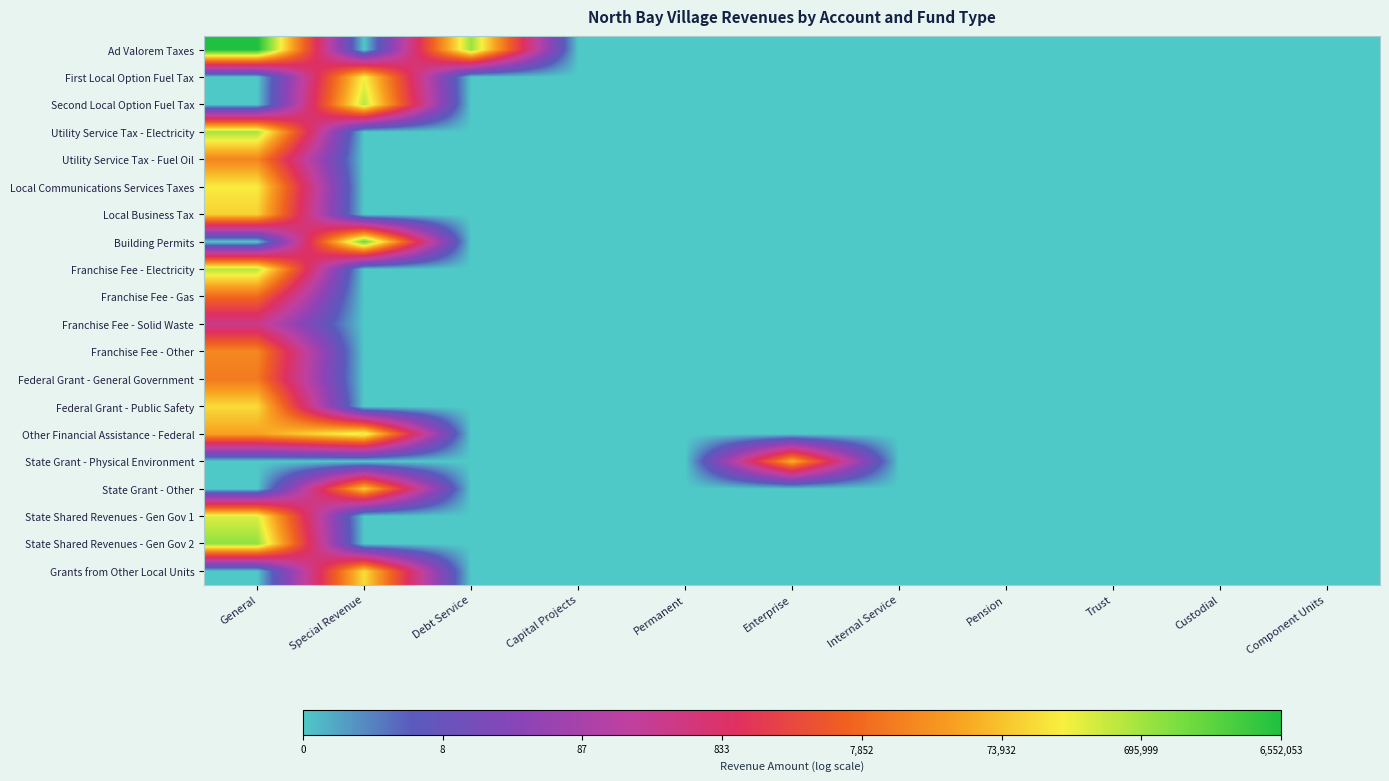

Reading right to left, what are all the values shown in this chart?

Ad Valorem Taxes: Component Units=0.0	Custodial=0.0	Trust=0.0	Pension=0.0	Internal Service=0.0	Enterprise=0.0	Permanent=0.0	Capital Projects=0.0	Debt Service=13.6	Special Revenue=0.0	General=15.7
First Local Option Fuel Tax: Component Units=0.0	Custodial=0.0	Trust=0.0	Pension=0.0	Internal Service=0.0	Enterprise=0.0	Permanent=0.0	Capital Projects=0.0	Debt Service=0.0	Special Revenue=12.2	General=0.0
Second Local Option Fuel Tax: Component Units=0.0	Custodial=0.0	Trust=0.0	Pension=0.0	Internal Service=0.0	Enterprise=0.0	Permanent=0.0	Capital Projects=0.0	Debt Service=0.0	Special Revenue=13.1	General=0.0
Utility Service Tax - Electricity: Component Units=0.0	Custodial=0.0	Trust=0.0	Pension=0.0	Internal Service=0.0	Enterprise=0.0	Permanent=0.0	Capital Projects=0.0	Debt Service=0.0	Special Revenue=0.0	General=13.4
Utility Service Tax - Fuel Oil: Component Units=0.0	Custodial=0.0	Trust=0.0	Pension=0.0	Internal Service=0.0	Enterprise=0.0	Permanent=0.0	Capital Projects=0.0	Debt Service=0.0	Special Revenue=0.0	General=9.8
Local Communications Services Taxes: Component Units=0.0	Custodial=0.0	Trust=0.0	Pension=0.0	Internal Service=0.0	Enterprise=0.0	Permanent=0.0	Capital Projects=0.0	Debt Service=0.0	Special Revenue=0.0	General=12.1
Local Business Tax: Component Units=0.0	Custodial=0.0	Trust=0.0	Pension=0.0	Internal Service=0.0	Enterprise=0.0	Permanent=0.0	Capital Projects=0.0	Debt Service=0.0	Special Revenue=0.0	General=11.5
Building Permits: Component Units=0.0	Custodial=0.0	Trust=0.0	Pension=0.0	Internal Service=0.0	Enterprise=0.0	Permanent=0.0	Capital Projects=0.0	Debt Service=0.0	Special Revenue=14.3	General=0.0
Franchise Fee - Electricity: Component Units=0.0	Custodial=0.0	Trust=0.0	Pension=0.0	Internal Service=0.0	Enterprise=0.0	Permanent=0.0	Capital Projects=0.0	Debt Service=0.0	Special Revenue=0.0	General=13.1
Franchise Fee - Gas: Component Units=0.0	Custodial=0.0	Trust=0.0	Pension=0.0	Internal Service=0.0	Enterprise=0.0	Permanent=0.0	Capital Projects=0.0	Debt Service=0.0	Special Revenue=0.0	General=9.0
Franchise Fee - Solid Waste: Component Units=0.0	Custodial=0.0	Trust=0.0	Pension=0.0	Internal Service=0.0	Enterprise=0.0	Permanent=0.0	Capital Projects=0.0	Debt Service=0.0	Special Revenue=0.0	General=5.8
Franchise Fee - Other: Component Units=0.0	Custodial=0.0	Trust=0.0	Pension=0.0	Internal Service=0.0	Enterprise=0.0	Permanent=0.0	Capital Projects=0.0	Debt Service=0.0	Special Revenue=0.0	General=9.8
Federal Grant - General Government: Component Units=0.0	Custodial=0.0	Trust=0.0	Pension=0.0	Internal Service=0.0	Enterprise=0.0	Permanent=0.0	Capital Projects=0.0	Debt Service=0.0	Special Revenue=0.0	General=9.4
Federal Grant - Public Safety: Component Units=0.0	Custodial=0.0	Trust=0.0	Pension=0.0	Internal Service=0.0	Enterprise=0.0	Permanent=0.0	Capital Projects=0.0	Debt Service=0.0	Special Revenue=0.0	General=11.8
Other Financial Assistance - Federal: Component Units=0.0	Custodial=0.0	Trust=0.0	Pension=0.0	Internal Service=0.0	Enterprise=0.0	Permanent=0.0	Capital Projects=0.0	Debt Service=0.0	Special Revenue=12.7	General=10.5
State Grant - Physical Environment: Component Units=0.0	Custodial=0.0	Trust=0.0	Pension=0.0	Internal Service=0.0	Enterprise=10.8	Permanent=0.0	Capital Projects=0.0	Debt Service=0.0	Special Revenue=0.0	General=0.0
State Grant - Other: Component Units=0.0	Custodial=0.0	Trust=0.0	Pension=0.0	Internal Service=0.0	Enterprise=0.0	Permanent=0.0	Capital Projects=0.0	Debt Service=0.0	Special Revenue=11.4	General=0.0
State Shared Revenues - Gen Gov 1: Component Units=0.0	Custodial=0.0	Trust=0.0	Pension=0.0	Internal Service=0.0	Enterprise=0.0	Permanent=0.0	Capital Projects=0.0	Debt Service=0.0	Special Revenue=0.0	General=12.6
State Shared Revenues - Gen Gov 2: Component Units=0.0	Custodial=0.0	Trust=0.0	Pension=0.0	Internal Service=0.0	Enterprise=0.0	Permanent=0.0	Capital Projects=0.0	Debt Service=0.0	Special Revenue=0.0	General=13.7
Grants from Other Local Units: Component Units=0.0	Custodial=0.0	Trust=0.0	Pension=0.0	Internal Service=0.0	Enterprise=0.0	Permanent=0.0	Capital Projects=0.0	Debt Service=0.0	Special Revenue=11.8	General=0.0